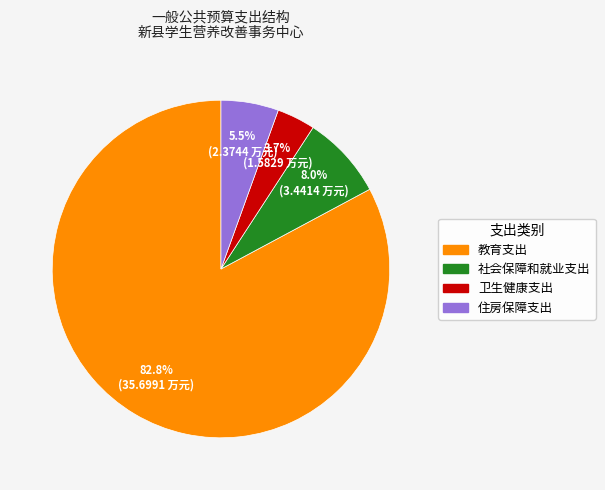

Rank the categories by value from lowest to highest.

卫生健康支出, 住房保障支出, 社会保障和就业支出, 教育支出